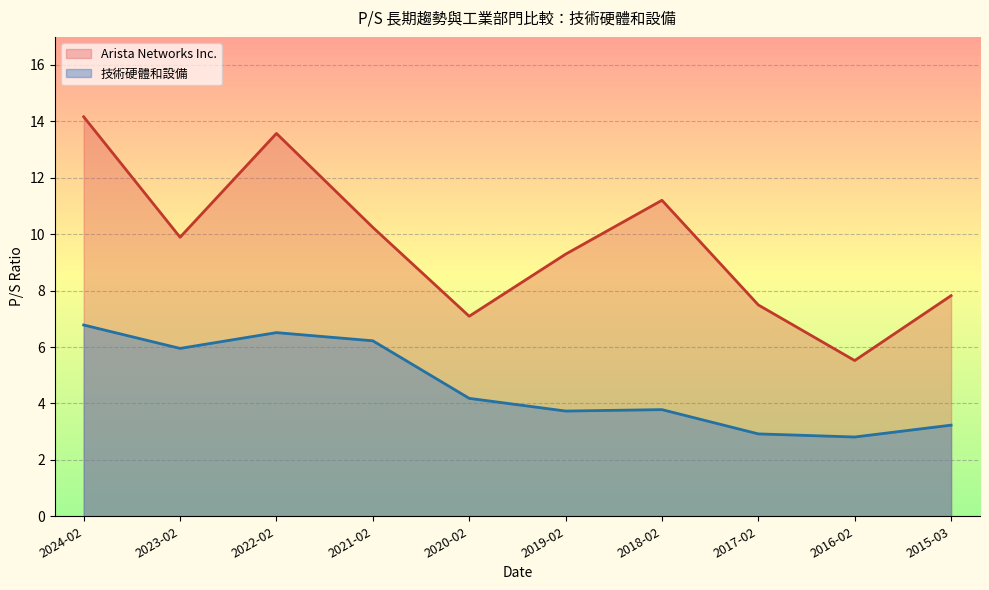

At how many categories does at least one series exceed 13?

2